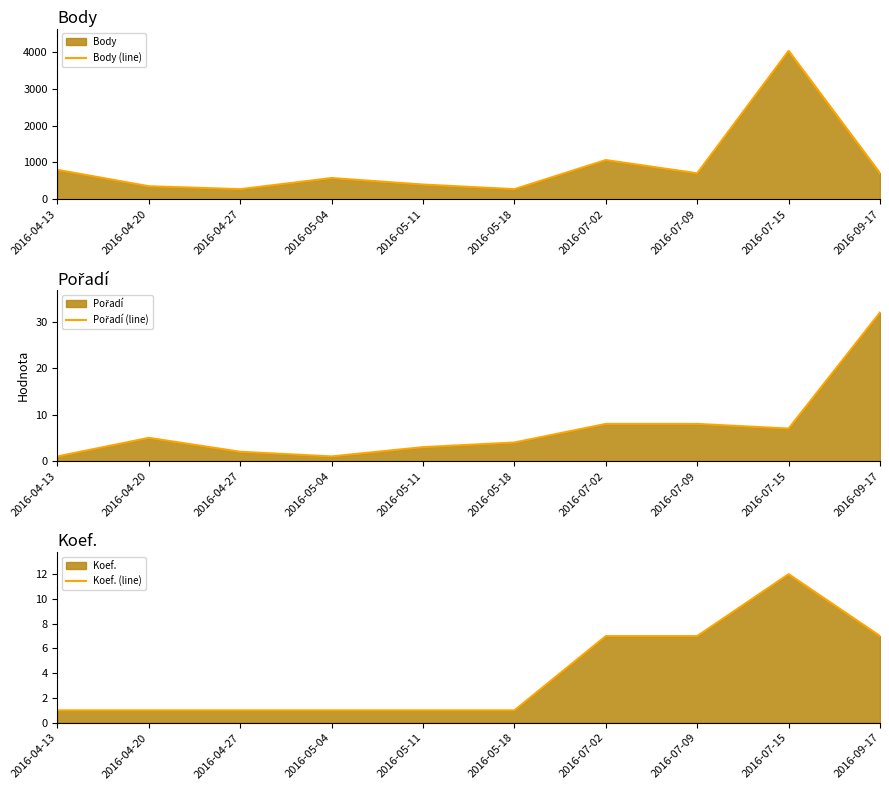

List the labels in order of Pořadí (line) value, smallest first.

2016-04-13, 2016-05-04, 2016-04-27, 2016-05-11, 2016-05-18, 2016-04-20, 2016-07-15, 2016-07-02, 2016-07-09, 2016-09-17